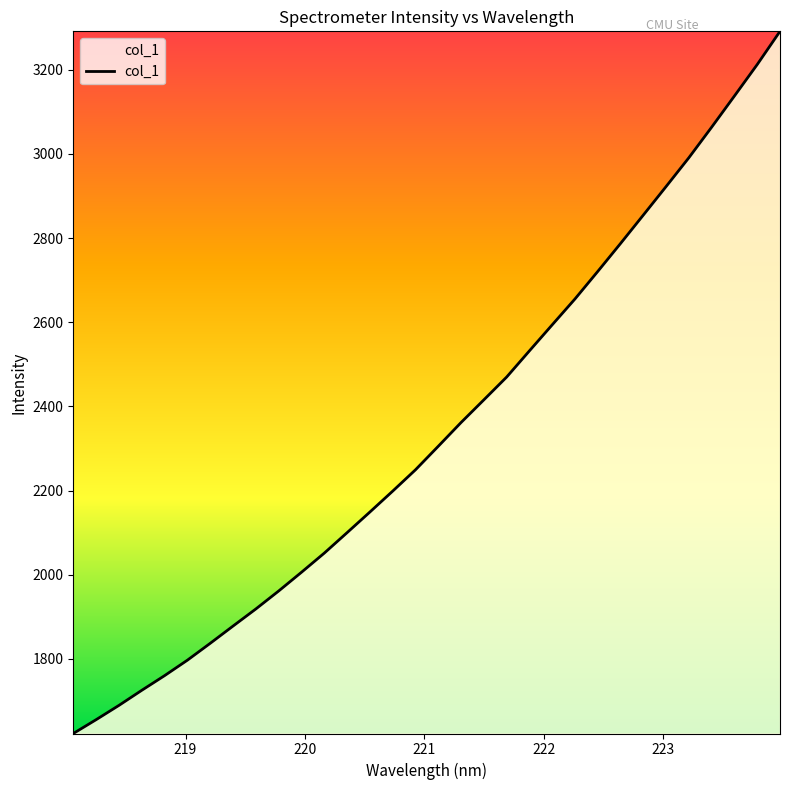

What is the smallest value displayed?

1622.8